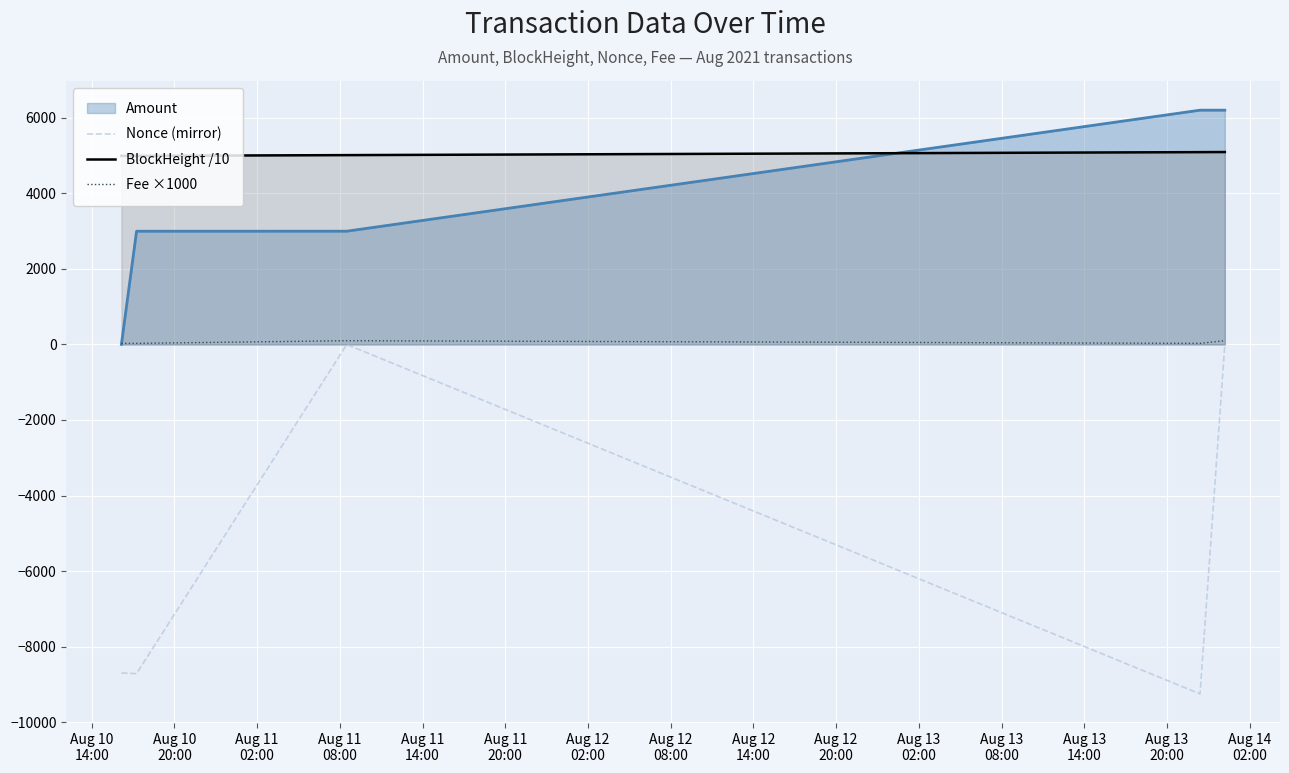

Which series has the largest total across all categories?

BlockHeight /10